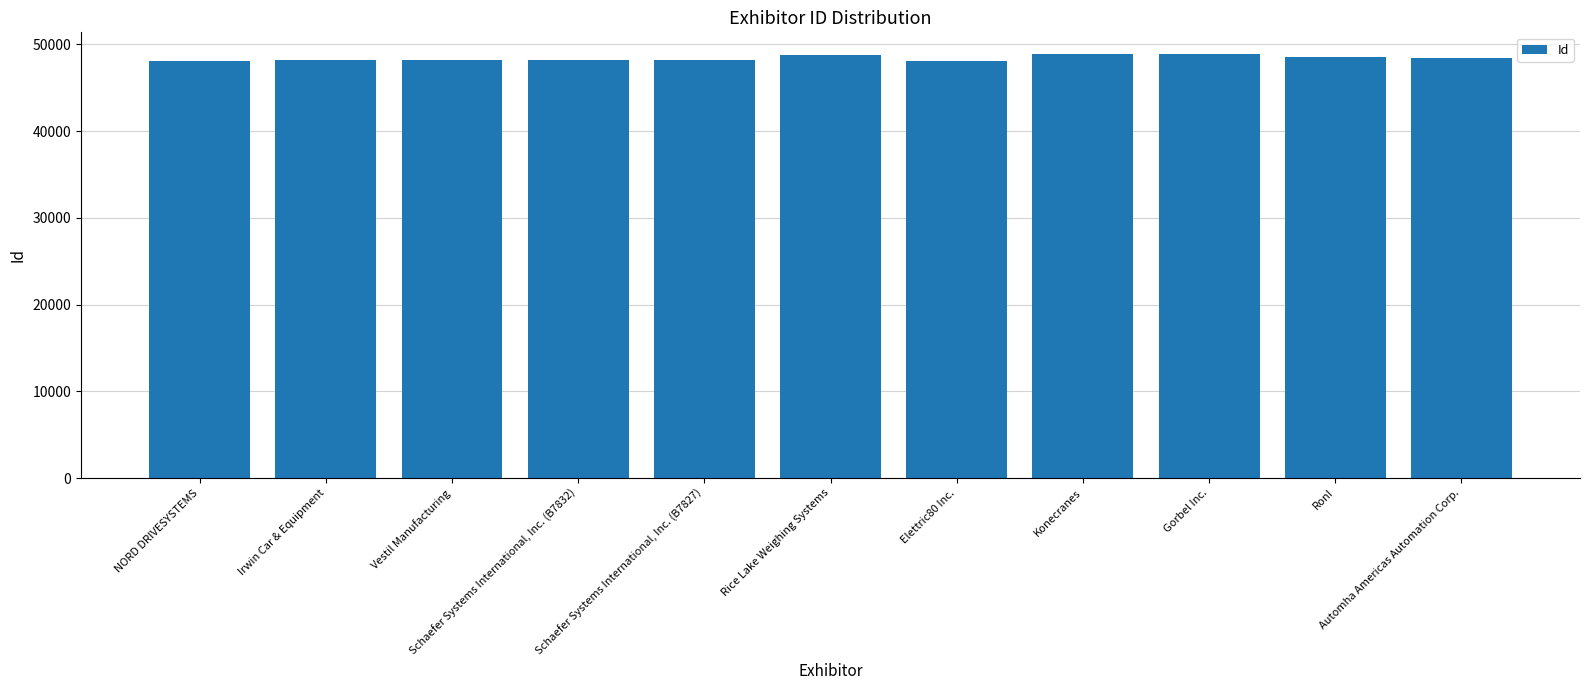

Rank the categories by value from lowest to highest.

Elettric80 Inc., NORD DRIVESYSTEMS, Vestil Manufacturing, Irwin Car & Equipment, Schaefer Systems International, Inc. (B7827), Schaefer Systems International, Inc. (B7832), Automha Americas Automation Corp., RonI, Rice Lake Weighing Systems, Gorbel Inc., Konecranes